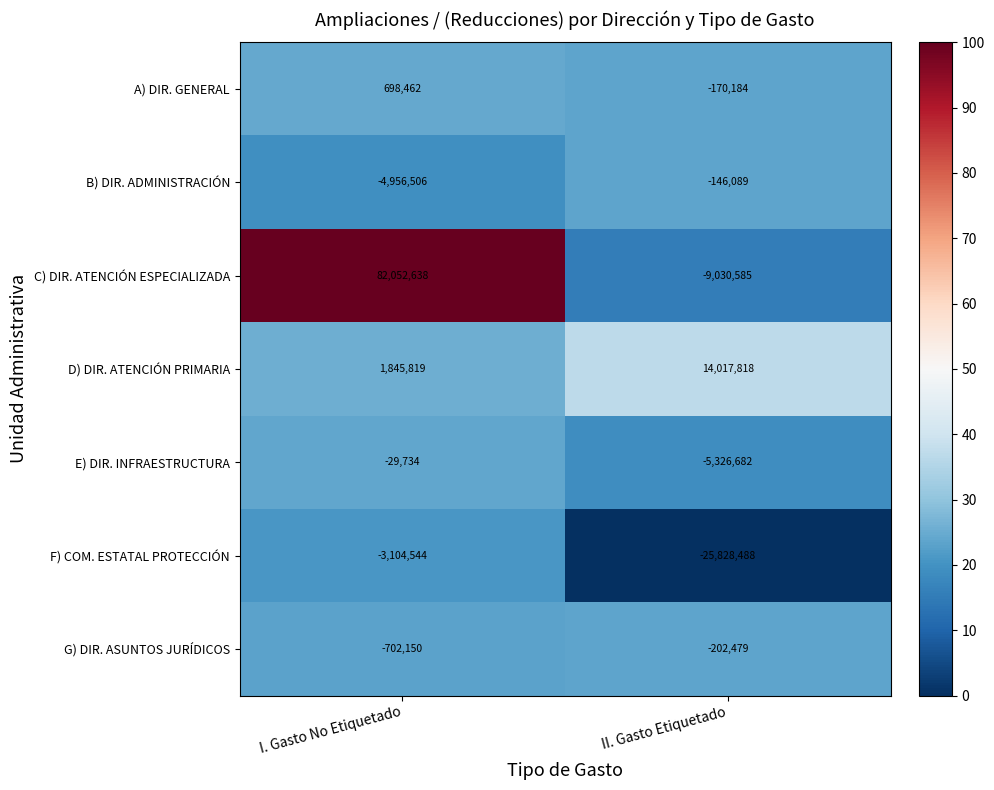

What is the sum of the B) DIR. ADMINISTRACIÓN values at II. Gasto Etiquetado and I. Gasto No Etiquetado?

-5102595